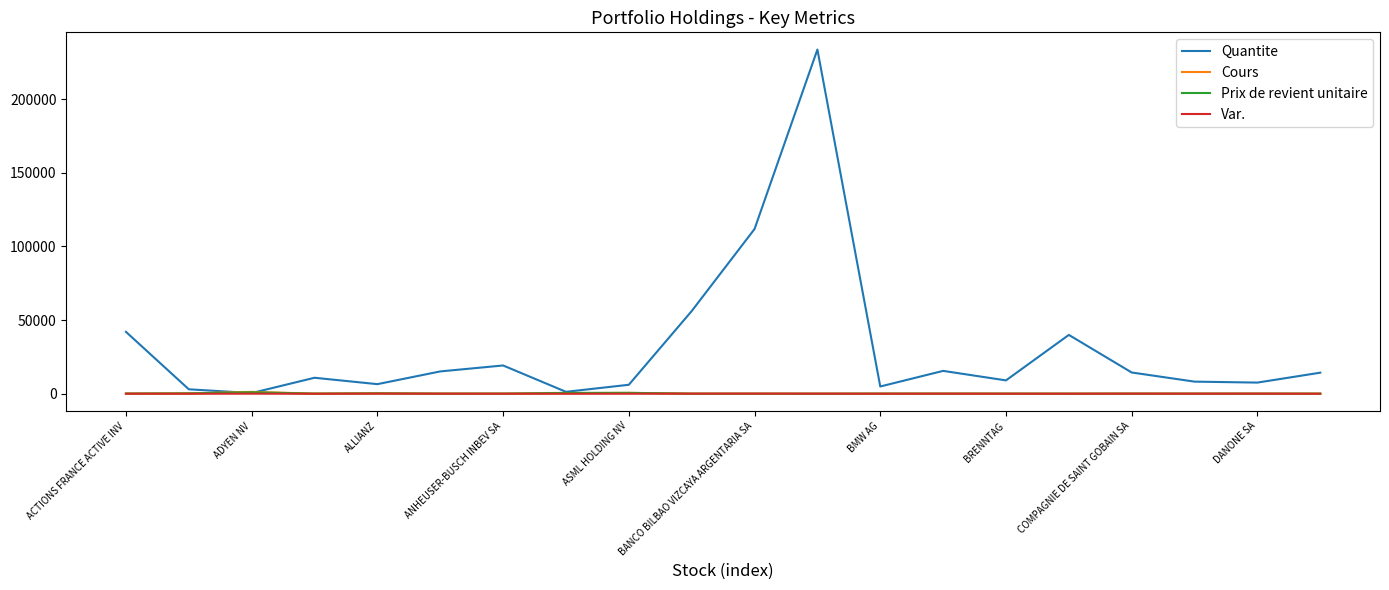

Which series has the largest total across all categories?

Quantite